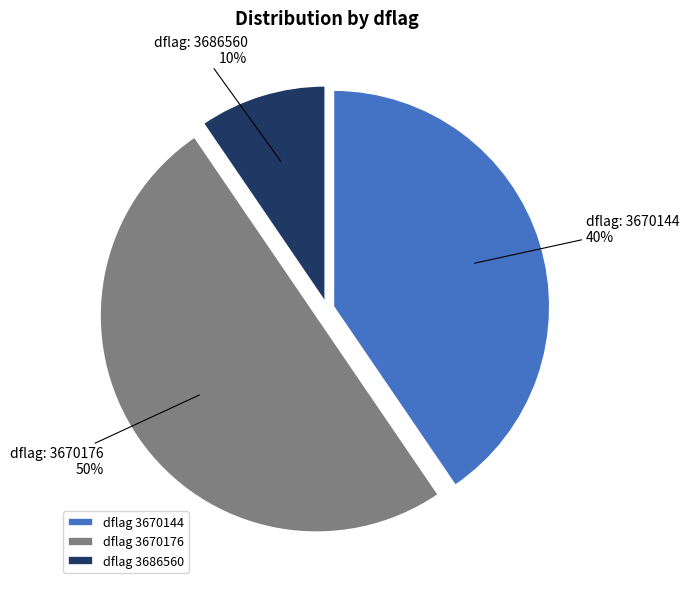

Is dflag 3686560 the majority of the pie?

No